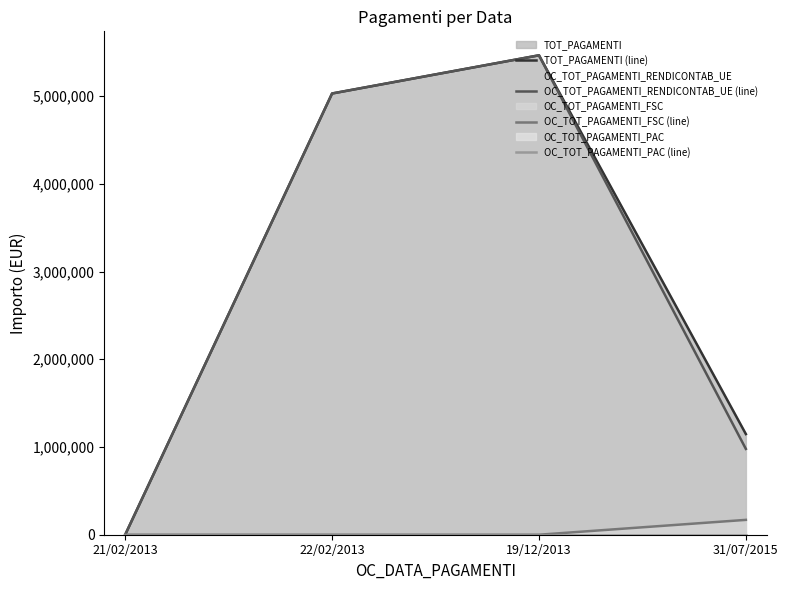

What is the label of the 3rd point from the left?

19/12/2013